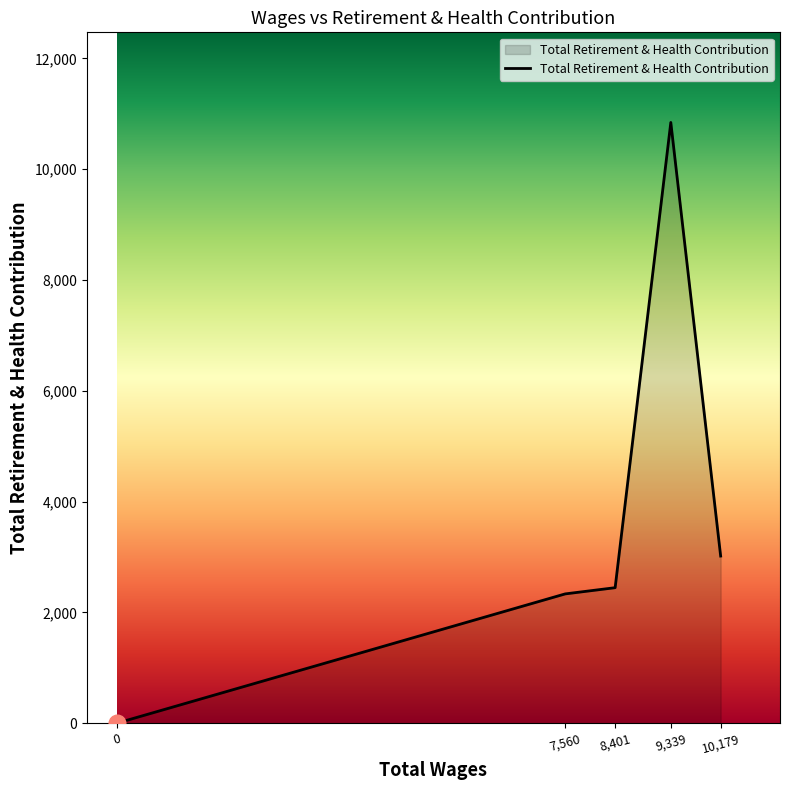

How many positive values are there?

4